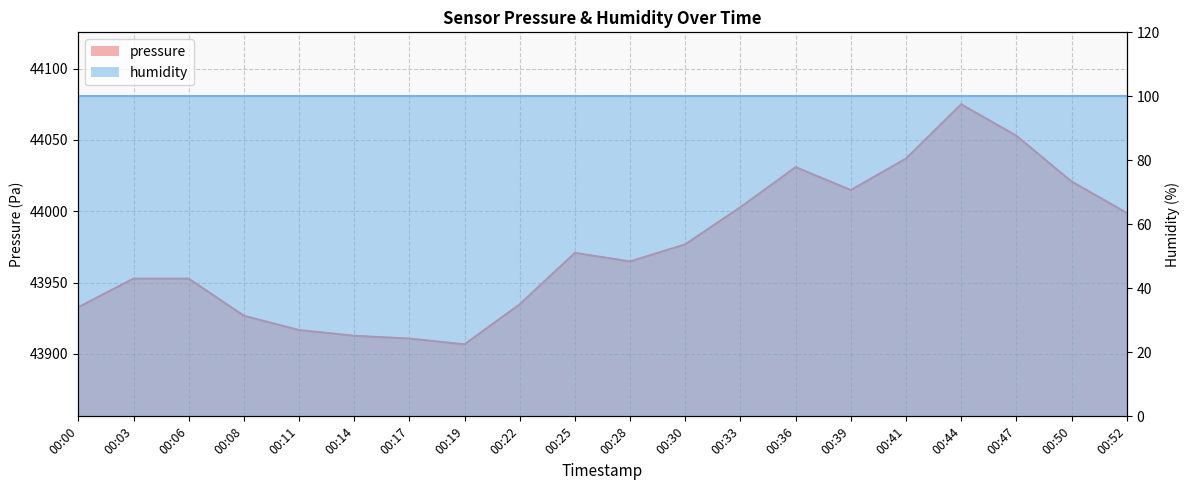

At which category does the data reach its first local peak?

00:25